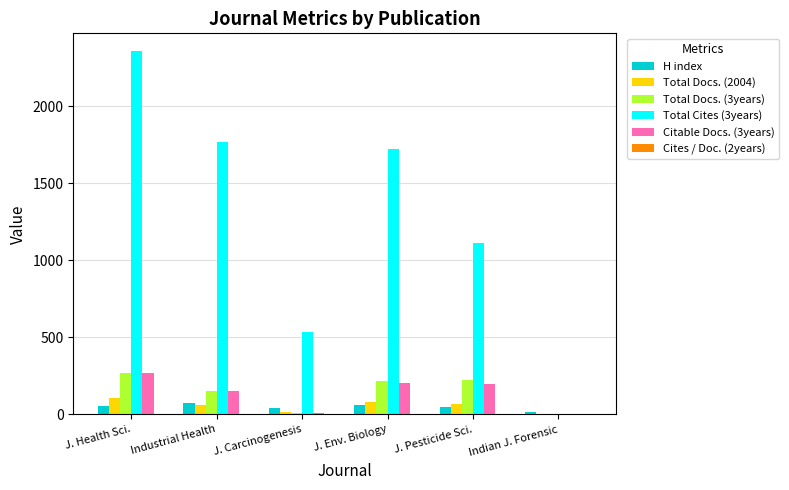

What is the highest value of the Total Cites (3years) series?

2357